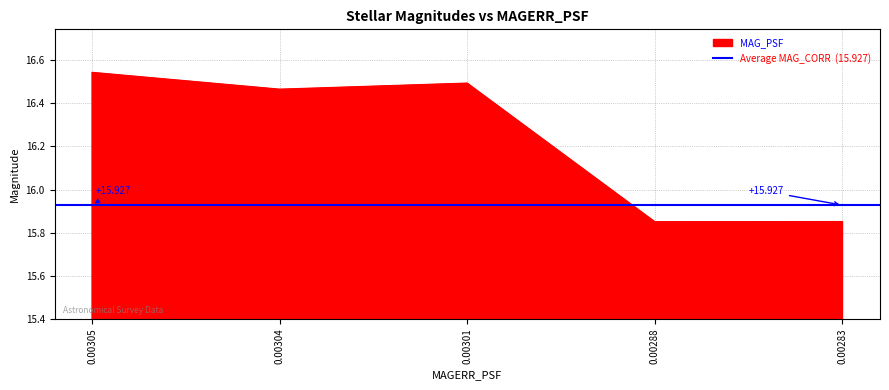

Reading left to right, transcribe all the data shown in this chart.

16.5	16.5	16.5	15.9	15.9